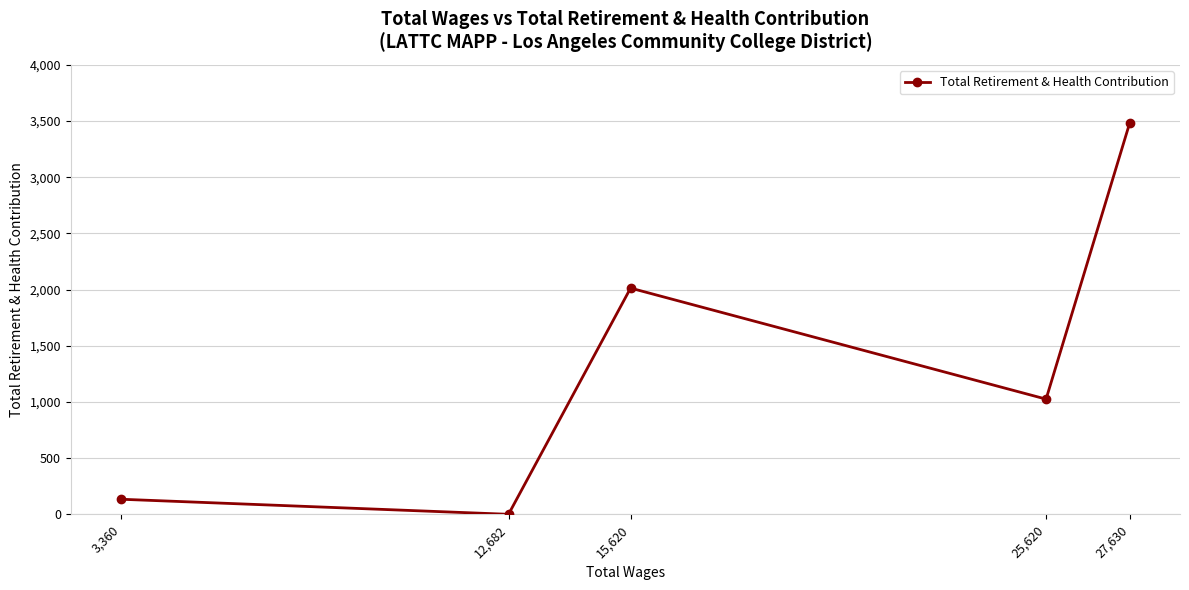

Reading left to right, transcribe all the data shown in this chart.

3,360=134	12,682=0	15,620=2013	25,620=1025	27,630=3479